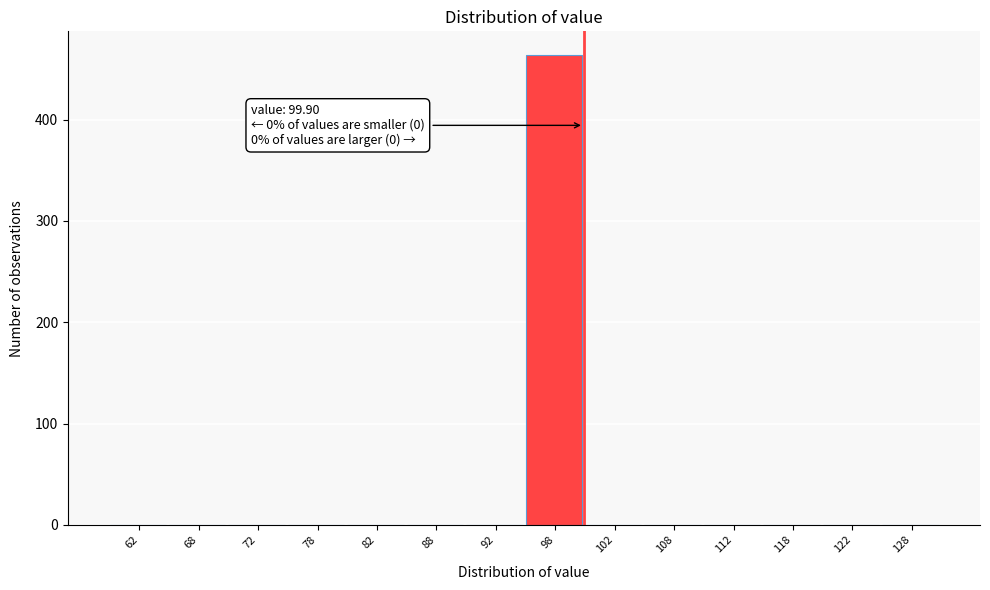

Over which range of the x-axis is the bar tallest?

95 to 100